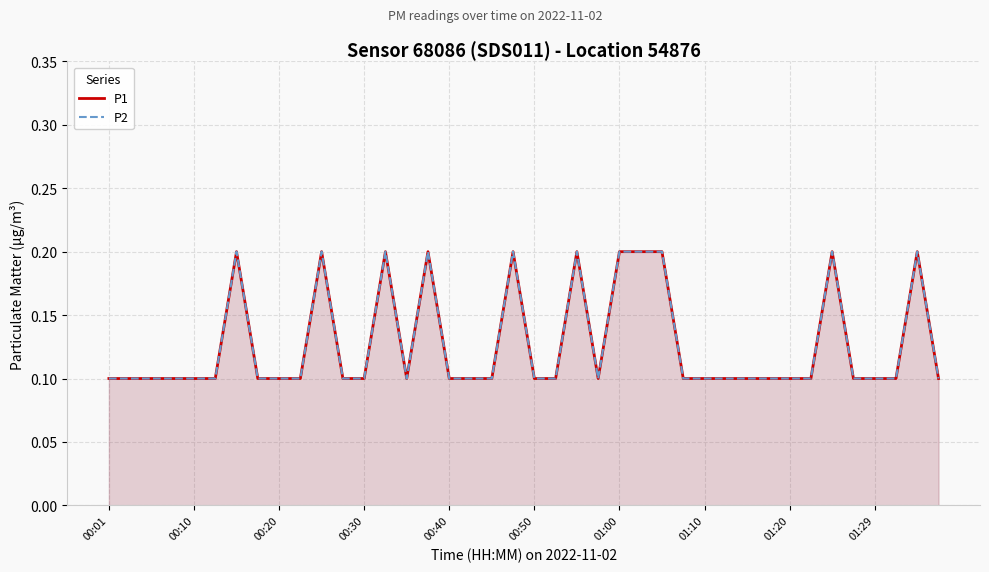

What is the value of the P1 point at the 34th from the left?

0.1